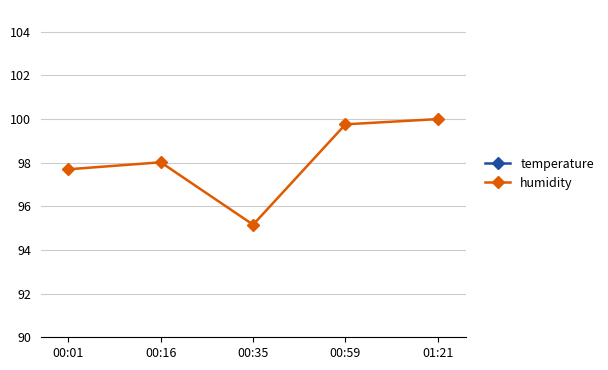

What is the minimum value shown in the chart?

9.8